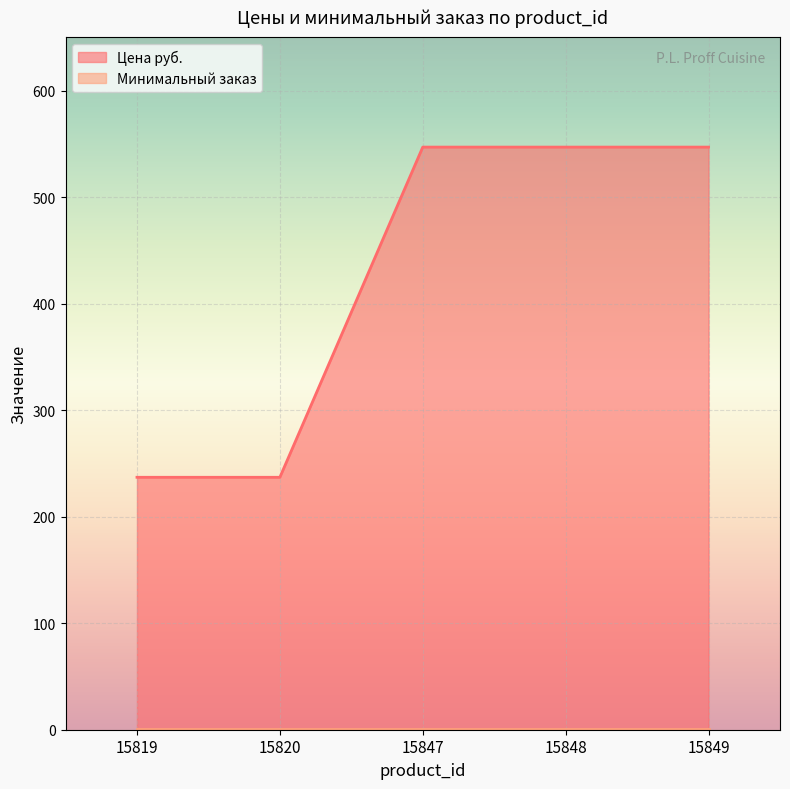

Reading left to right, what are all the values shown in this chart?

15819=237	15820=237	15847=547	15848=547	15849=547